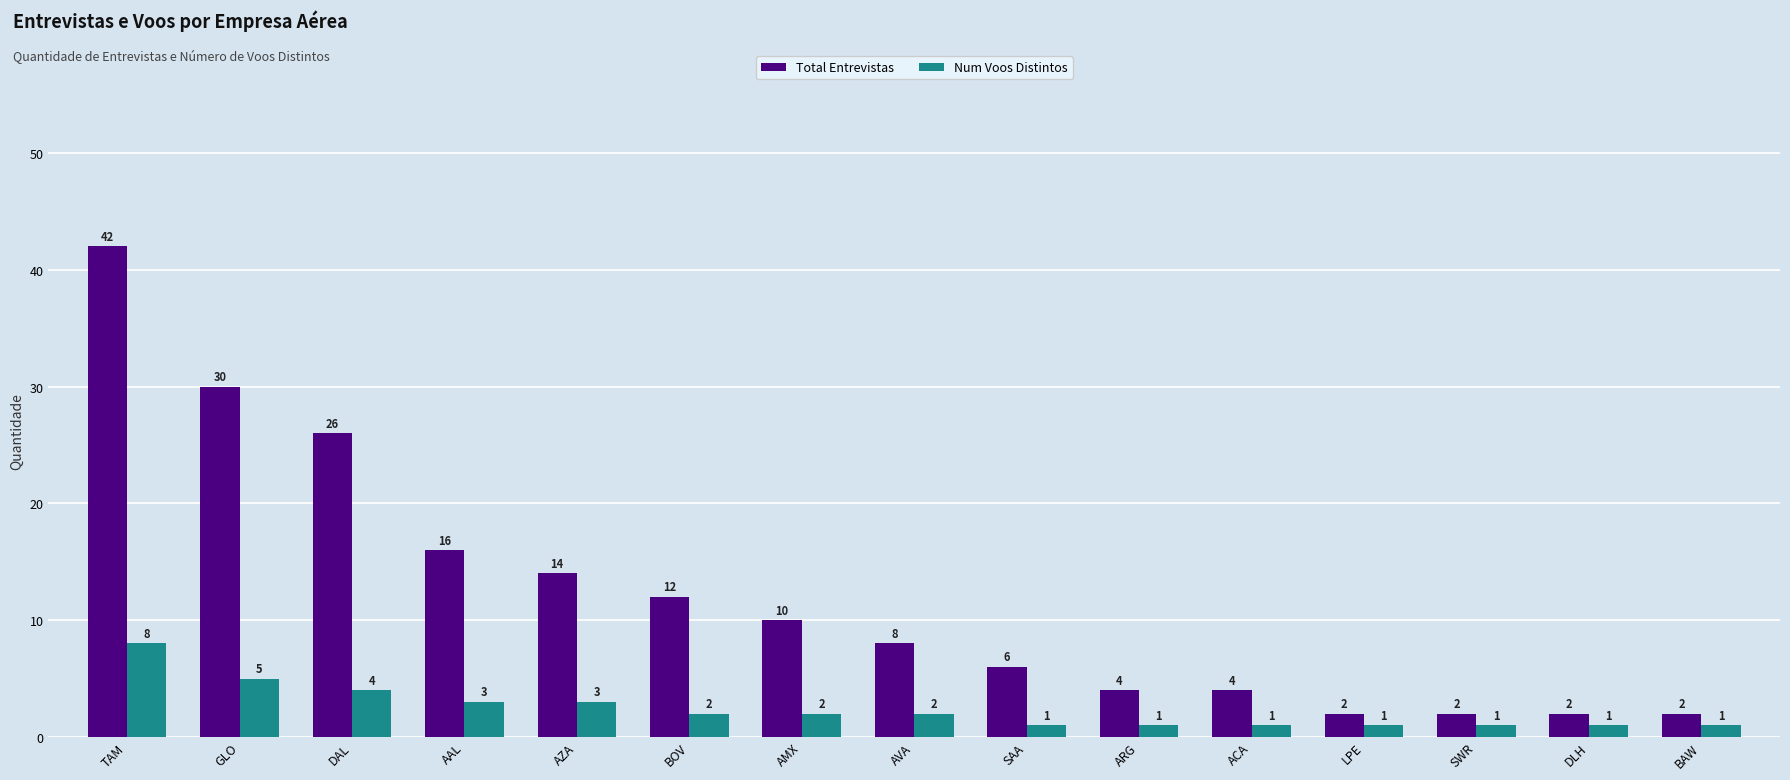

At which category is the sum across all series the highest?

TAM